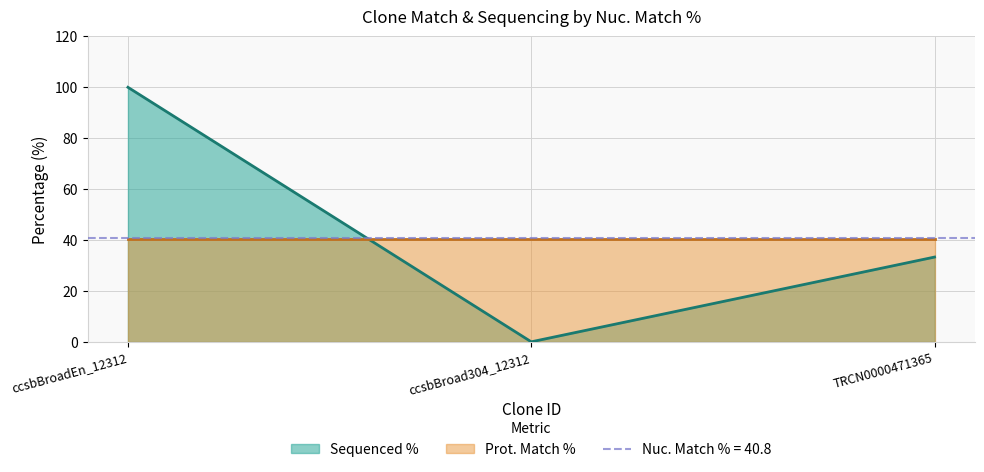

At which label does Sequenced % reach its peak?

ccsbBroadEn_12312